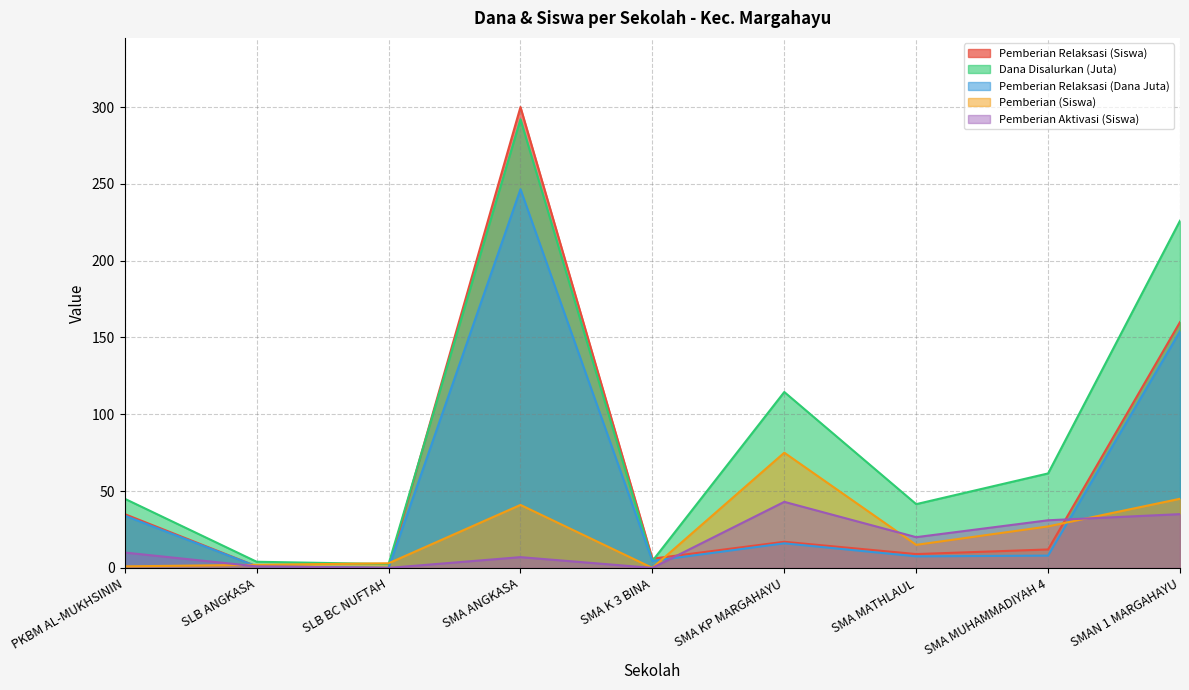

True or false: Pemberian (Siswa) and Pemberian Relaksasi (Dana Juta) cross at least once.

True